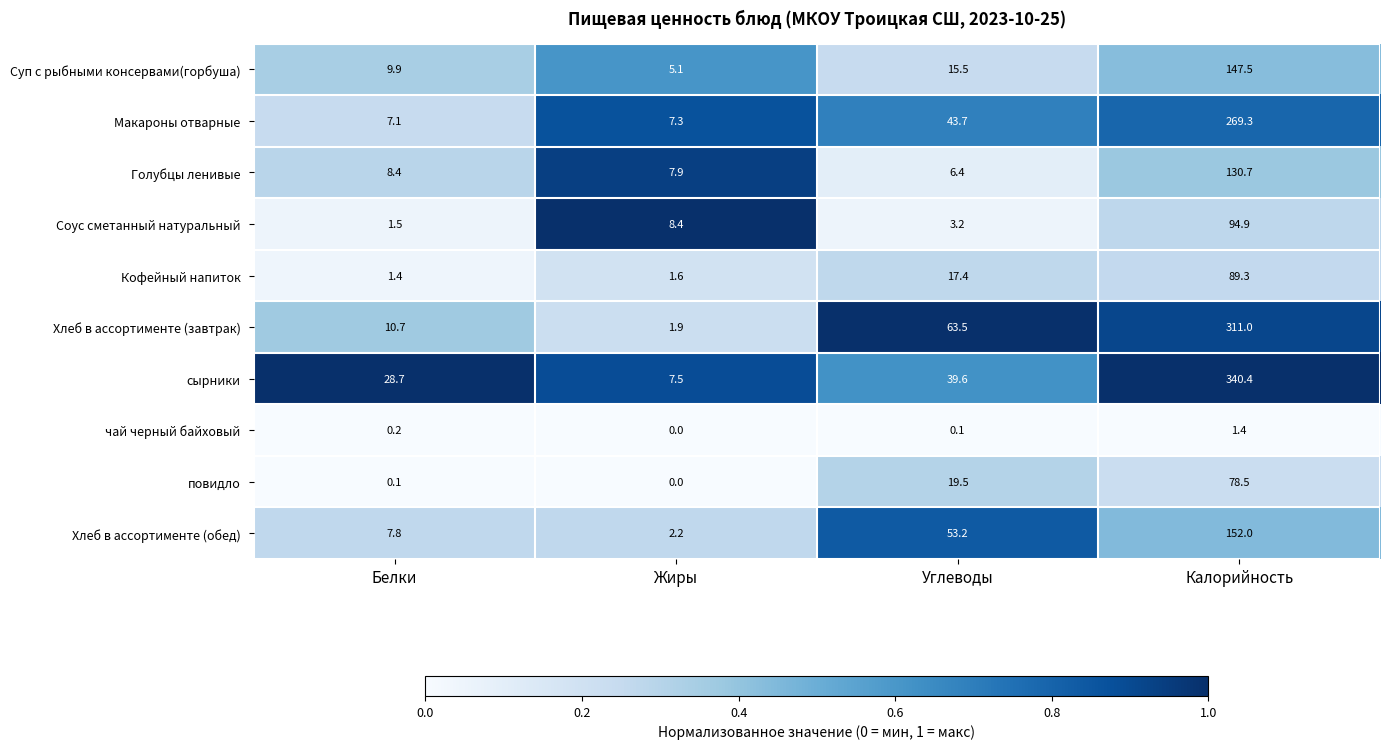

What is the difference between the second highest and second lowest values in the Хлеб в ассортименте (обед) series?

45.4